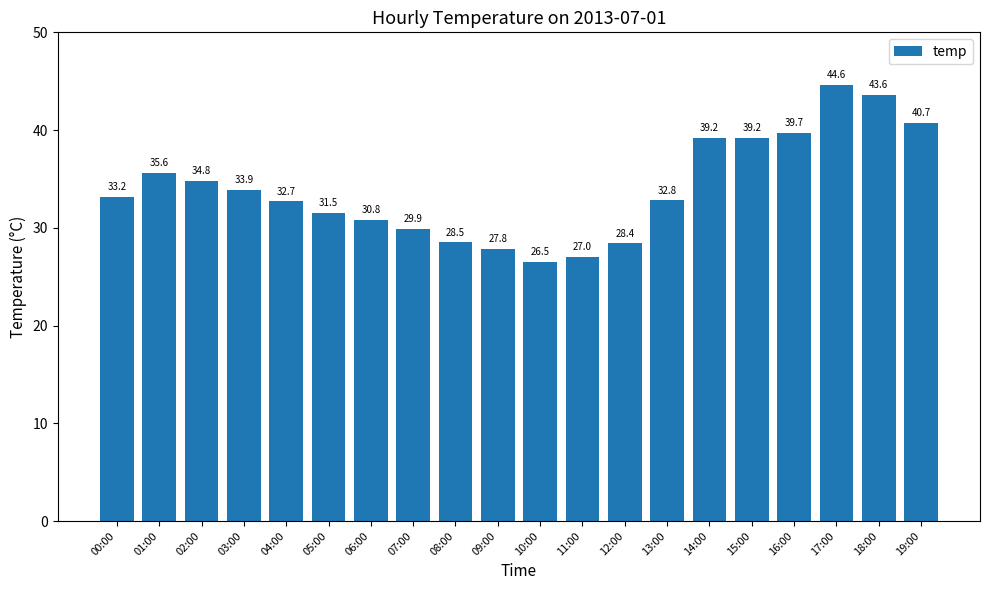

What is the difference between the maximum and minimum values?

18.1